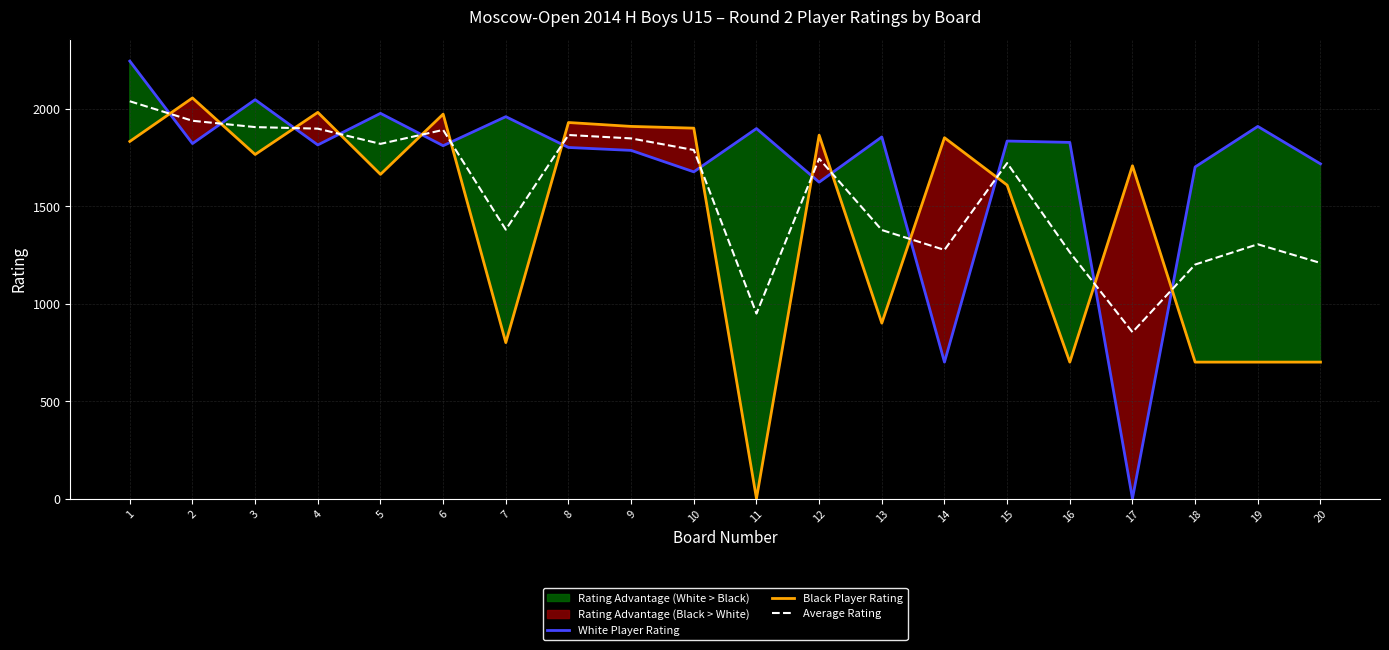

In White Player Rating, how many points are lower than both neighbors (excluding endpoints)?

7